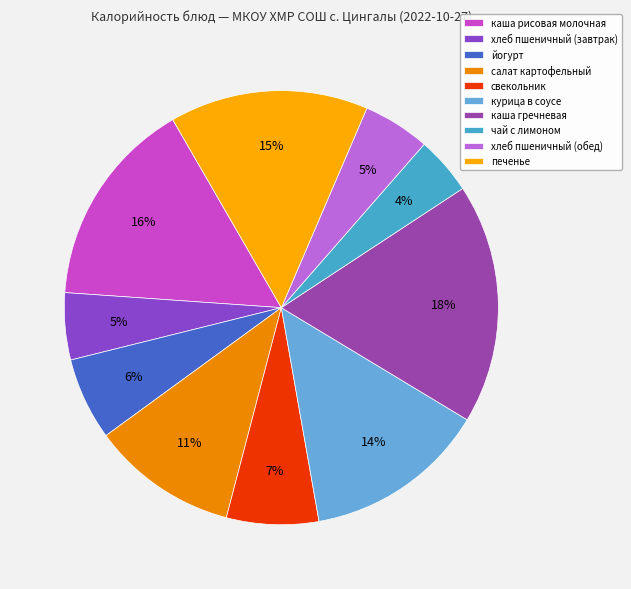

To the nearest percent, what is the difference between the курица в соусе and салат картофельный slice percentages?

3%